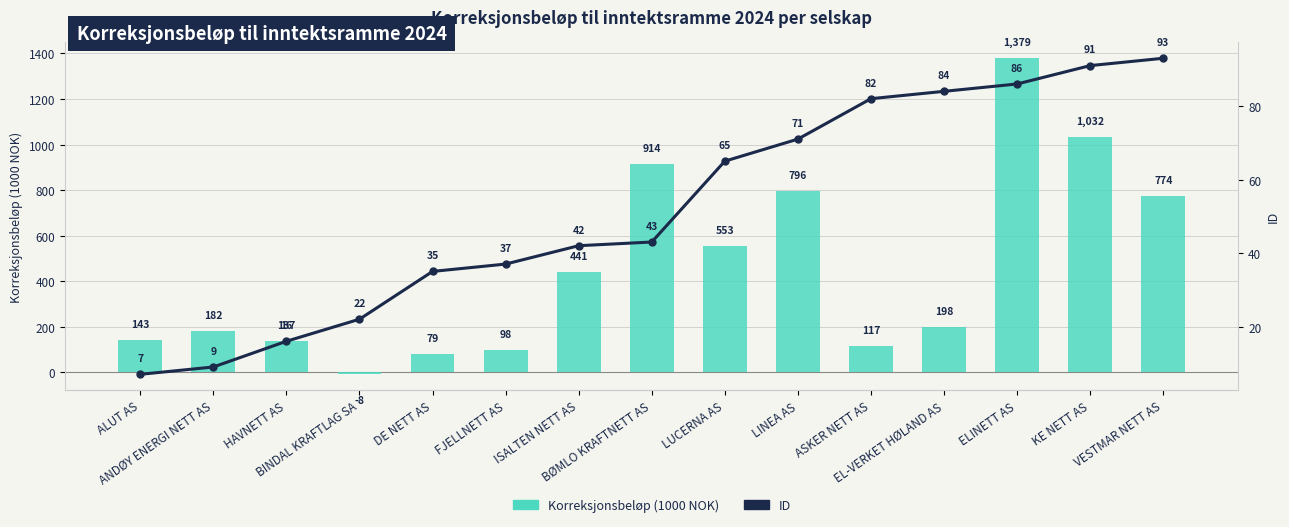

At EL-VERKET HØLAND AS, list the series in order from smallest to largest.

ID, Korreksjonsbeløp (1000 NOK)